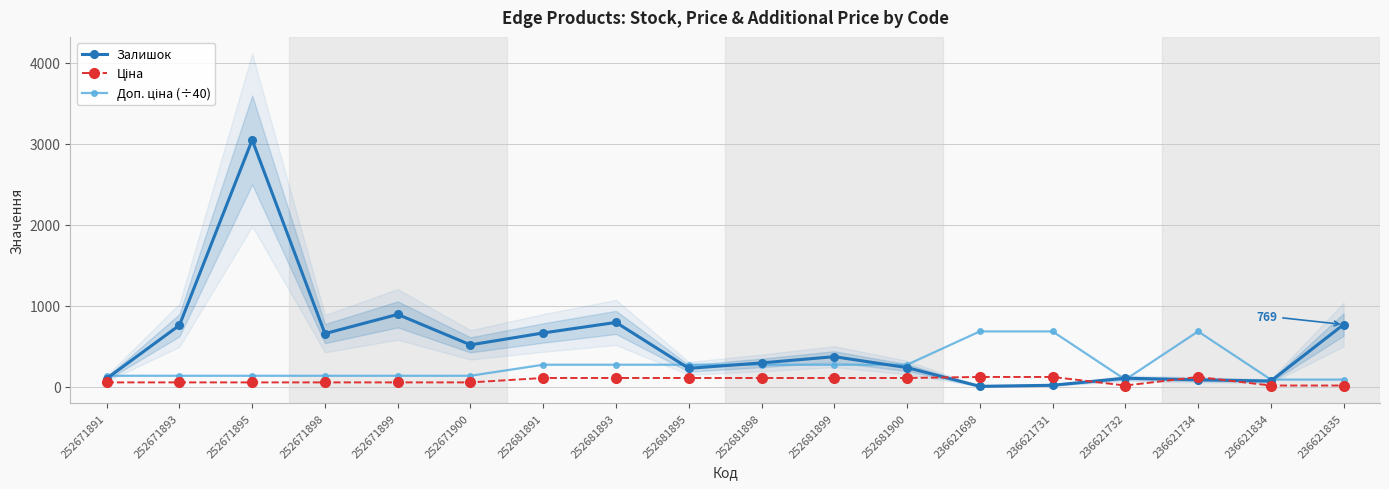

What is the total value across all series at 252681891?

1046.6